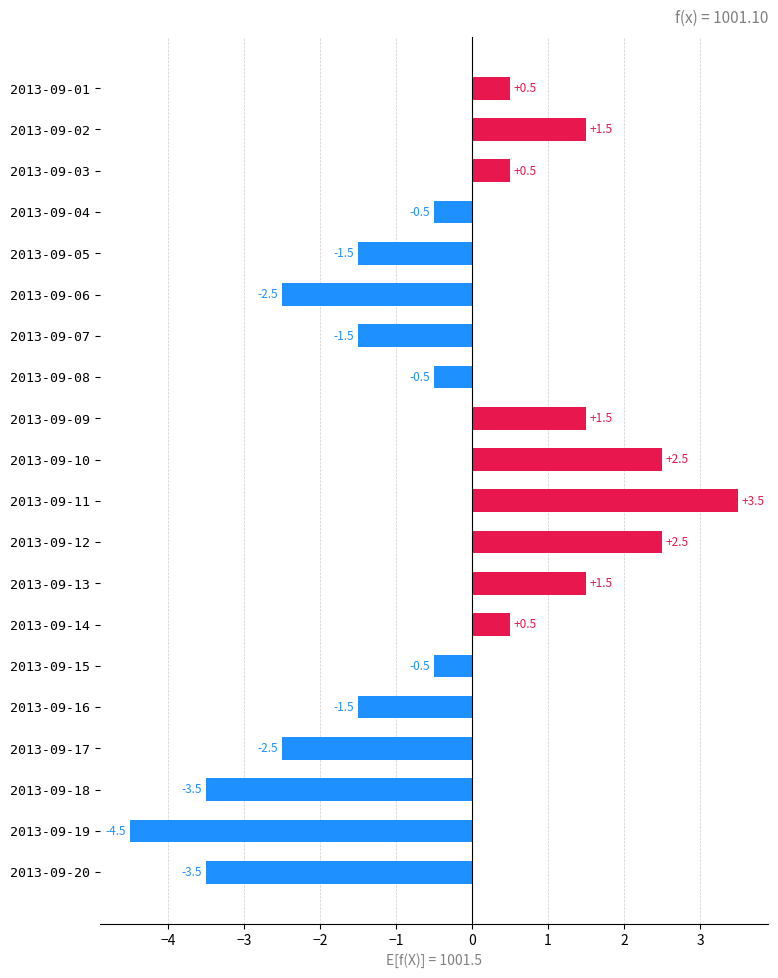

What is the smallest value displayed?

-4.5